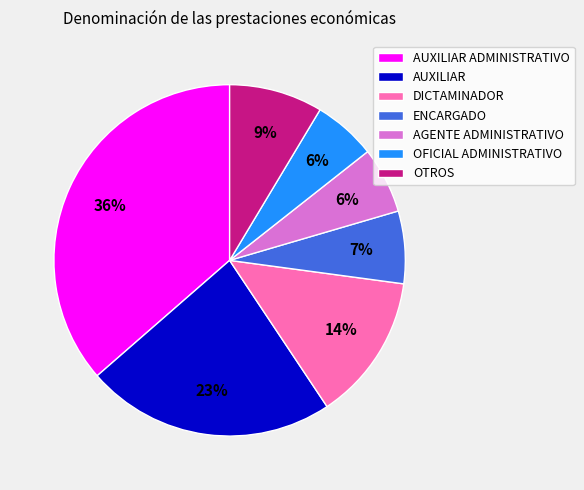

Is DICTAMINADOR the majority of the pie?

No